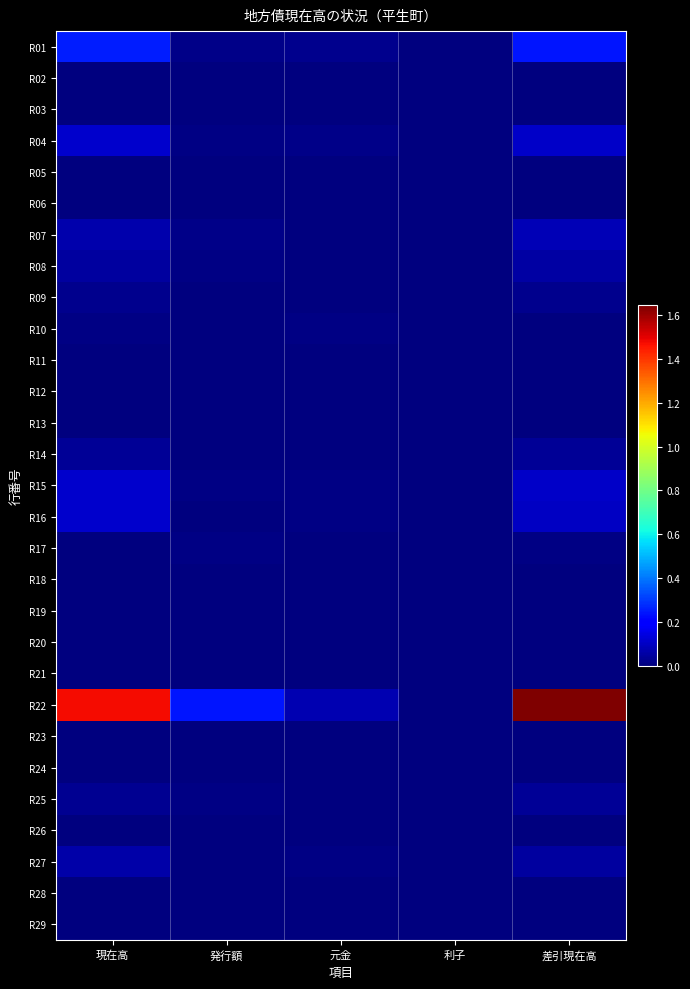

Reading right to left, extract all data points from this chart.

R01: 差引現在高=244119	利子=1936	元金=23017	発行額=13500	現在高=253636
R02: 差引現在高=0	利子=0	元金=0	発行額=0	現在高=0
R03: 差引現在高=0	利子=0	元金=0	発行額=0	現在高=0
R04: 差引現在高=102930	利子=1958	元金=16520	発行額=7700	現在高=111750
R05: 差引現在高=0	利子=0	元金=0	発行額=0	現在高=0
R06: 差引現在高=0	利子=0	元金=0	発行額=0	現在高=0
R07: 差引現在高=77368	利子=42	元金=6403	発行額=14500	現在高=69271
R08: 差引現在高=55981	利子=38	元金=2926	発行額=9800	現在高=49107
R09: 差引現在高=21387	利子=4	元金=3477	発行額=4700	現在高=20164
R10: 差引現在高=930	利子=33	元金=8976	発行額=0	現在高=9906
R11: 差引現在高=930	利子=19	元金=4337	発行額=0	現在高=5267
R12: 差引現在高=0	利子=14	元金=4639	発行額=0	現在高=4639
R13: 差引現在高=0	利子=0	元金=0	発行額=0	現在高=0
R14: 差引現在高=34081	利子=133	元金=2737	発行額=0	現在高=36818
R15: 差引現在高=107209	利子=559	元金=10753	発行額=6700	現在高=111262
R16: 差引現在高=100509	利子=559	元金=10753	発行額=0	現在高=111262
R17: 差引現在高=6700	利子=0	元金=0	発行額=6700	現在高=0
R18: 差引現在高=0	利子=0	元金=0	発行額=0	現在高=0
R19: 差引現在高=0	利子=0	元金=0	発行額=0	現在高=0
R20: 差引現在高=0	利子=0	元金=0	発行額=0	現在高=0
R21: 差引現在高=0	利子=0	元金=0	発行額=0	現在高=0
R22: 差引現在高=1645072	利子=4283	元金=75719	発行額=243000	現在高=1477791
R23: 差引現在高=0	利子=0	元金=0	発行額=0	現在高=0
R24: 差引現在高=0	利子=0	元金=0	発行額=0	現在高=0
R25: 差引現在高=33621	利子=42	元金=2132	発行額=8100	現在高=27653
R26: 差引現在高=0	利子=0	元金=0	発行額=0	現在高=0
R27: 差引現在高=49082	利子=191	元金=9526	発行額=0	現在高=58608
R28: 差引現在高=0	利子=0	元金=0	発行額=0	現在高=0
R29: 差引現在高=0	利子=0	元金=0	発行額=0	現在高=0